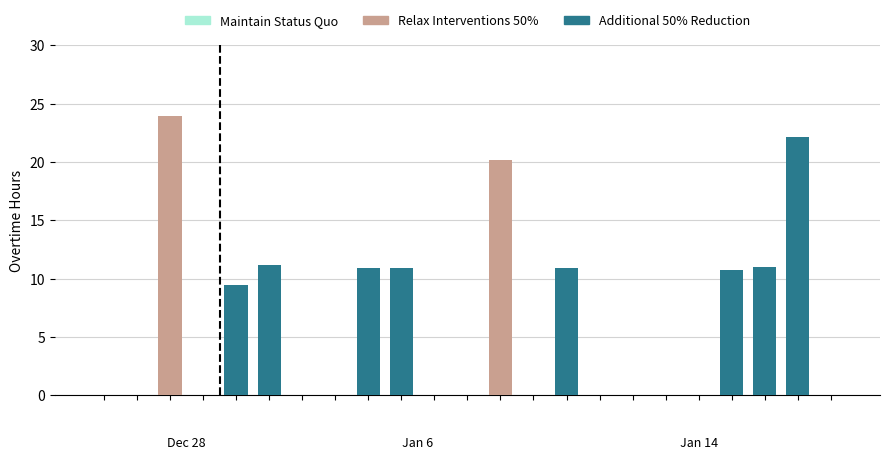

What is the maximum value for Relax Interventions 50%?

24.0